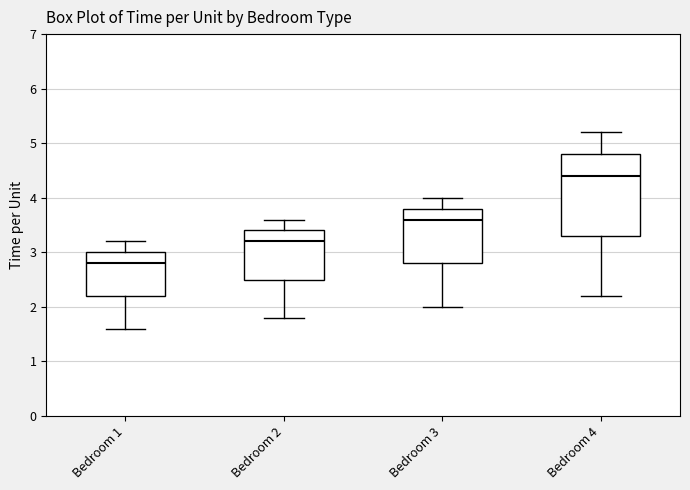

Where does the upper whisker of the box for Bedroom 3 end on the y-axis? The values are not printed on the chart, so give them approximately, as read against the axis.

4.0